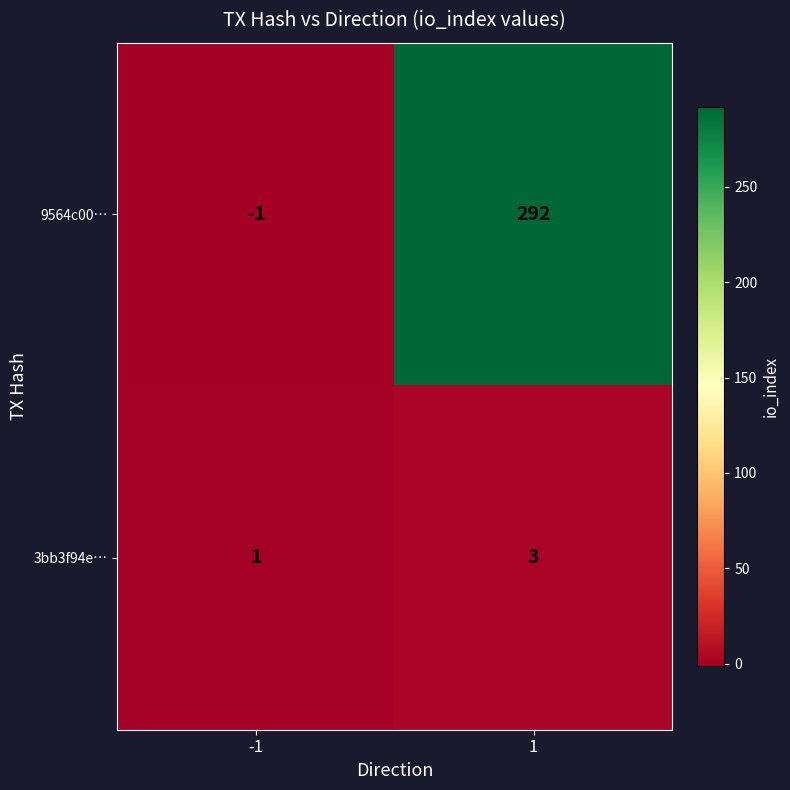

At how many categories does at least one series exceed 276?

1